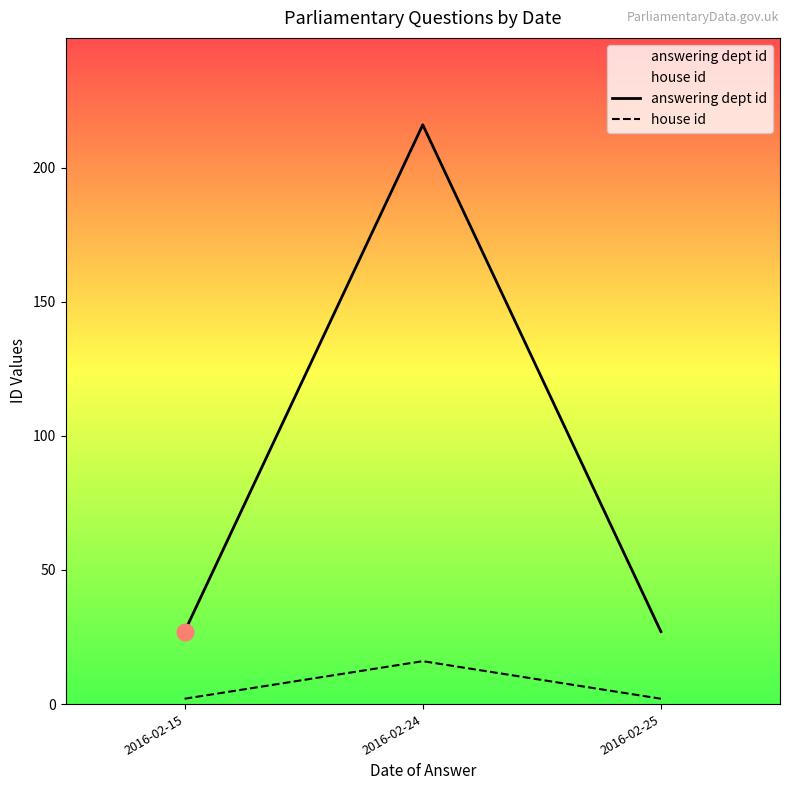

True or false: house id has a value of 1 at 2016-02-15.

False